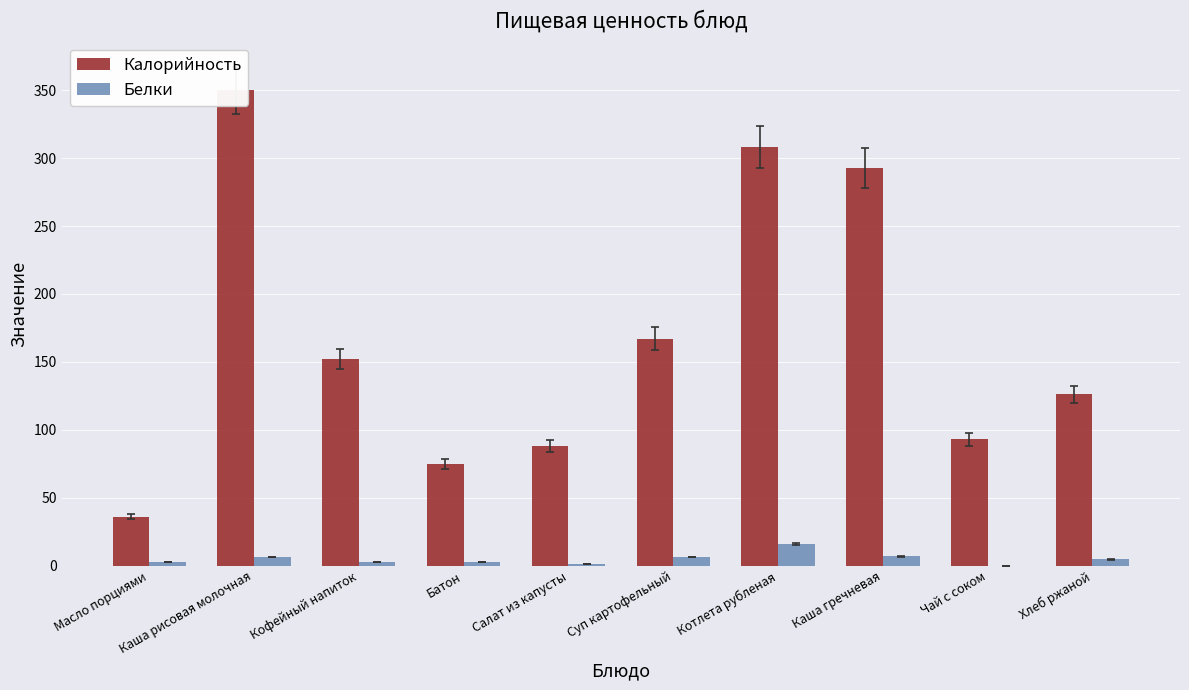

Which series has the widest spread of values?

Калорийность